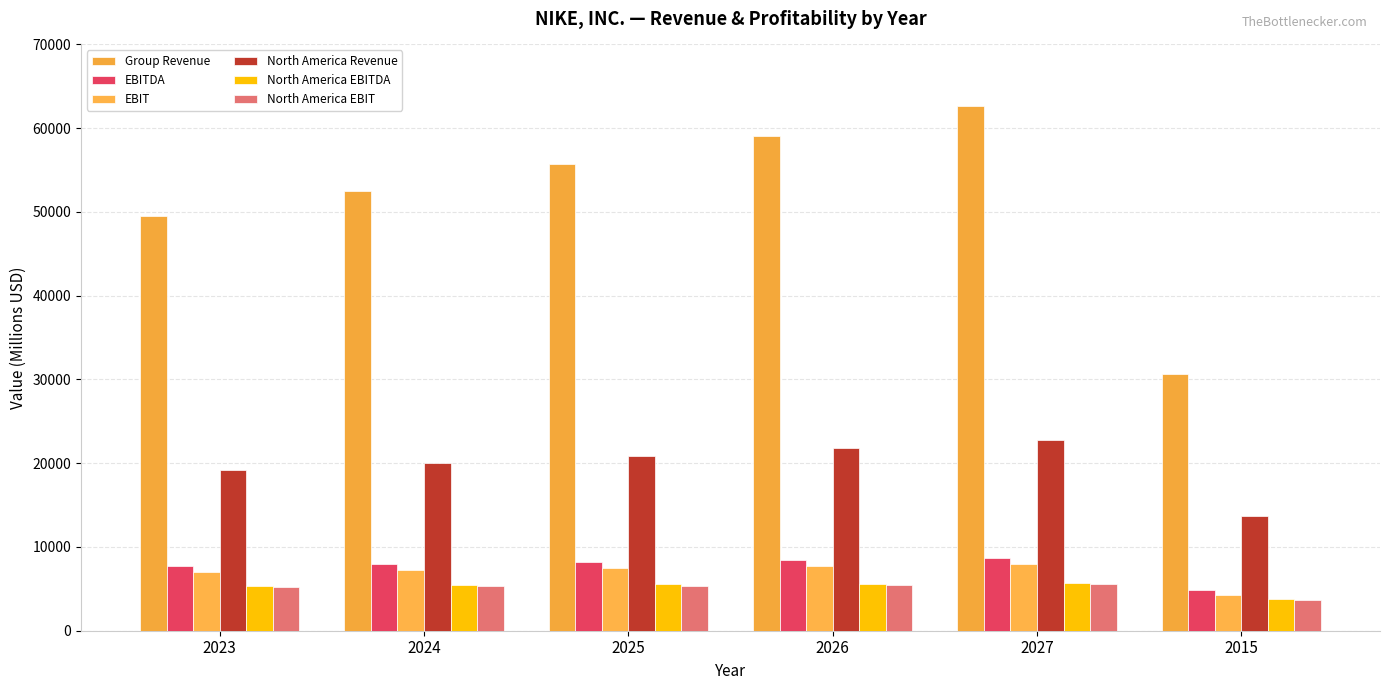

Reading left to right, transcribe all the data shown in this chart.

Group Revenue: 2023=49531.9	2024=52524.3	2025=55697.5	2026=59062.3	2027=62630.5	2015=30601.0
EBITDA: 2023=7785.0	2024=8002.9	2025=8227.0	2026=8457.3	2027=8694.1	2015=4839.0
EBIT: 2023=7055.3	2024=7260.3	2025=7471.3	2026=7688.5	2027=7911.9	2015=4233.0
North America Revenue: 2023=19161.4	2024=20005.4	2025=20886.6	2026=21806.6	2027=22767.1	2015=13740.0
North America EBITDA: 2023=5330.9	2024=5425.5	2025=5521.8	2026=5619.7	2027=5719.4	2015=3766.0
North America EBIT: 2023=5202.3	2024=5292.2	2025=5383.6	2026=5476.6	2027=5571.2	2015=3645.0